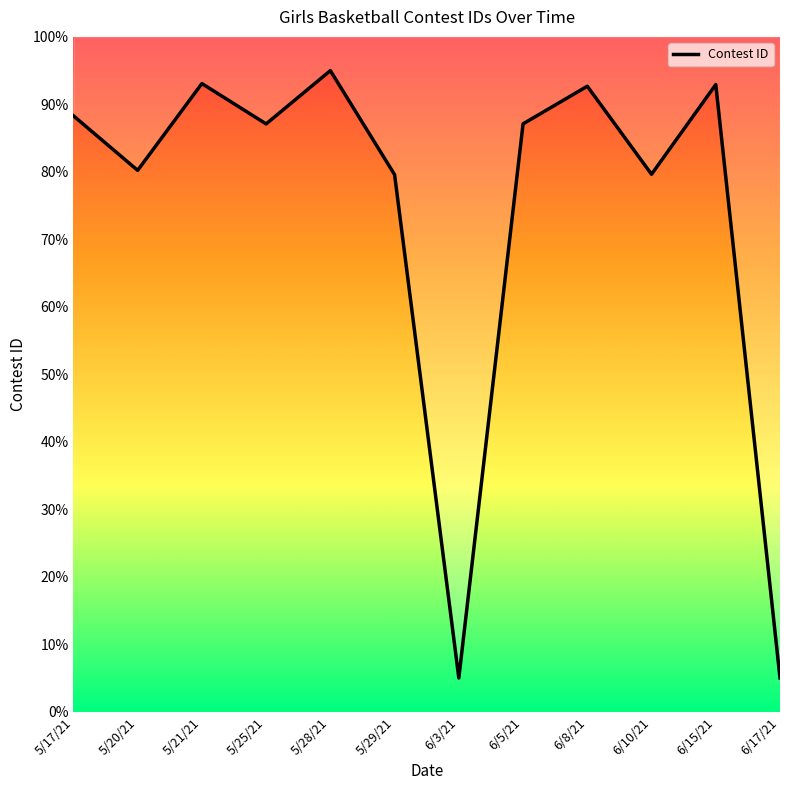

What position from the right is 5/28/21?

8